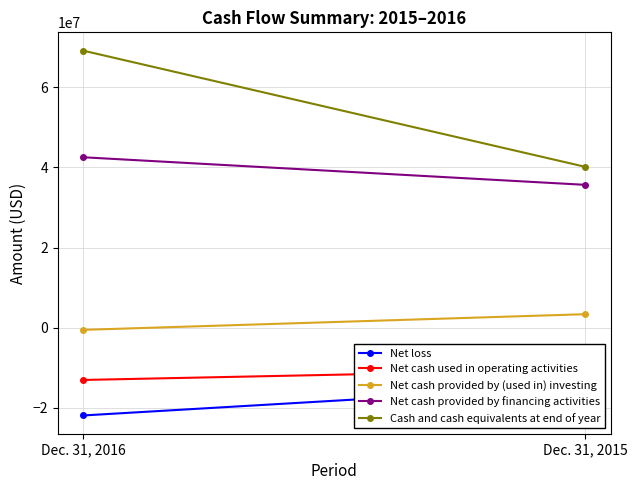

What is the total value across all series at Dec. 31, 2016?

76273000